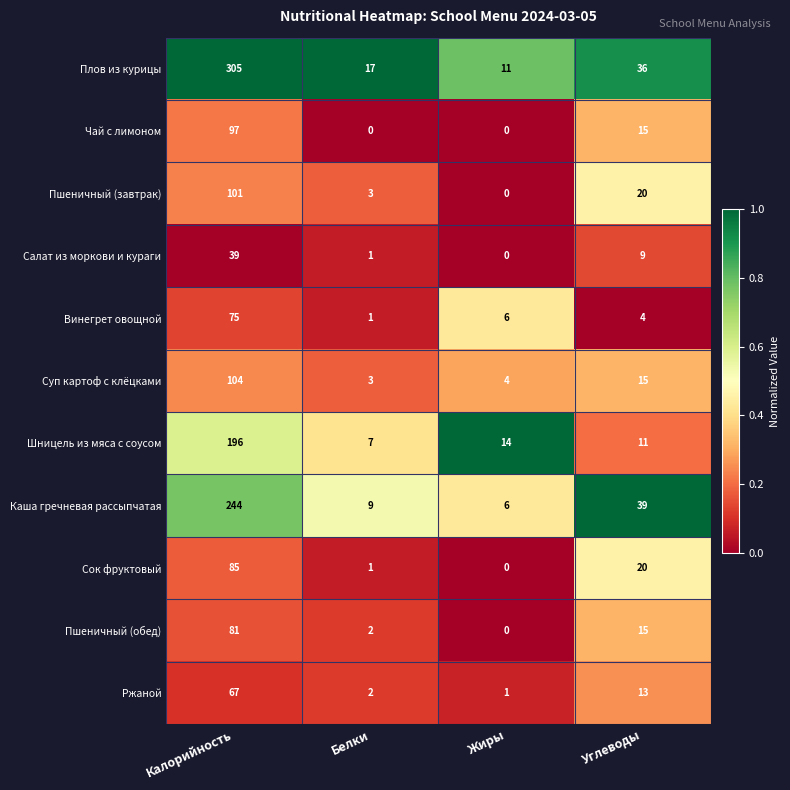

What is the average value of the Винегрет овощной series?

22